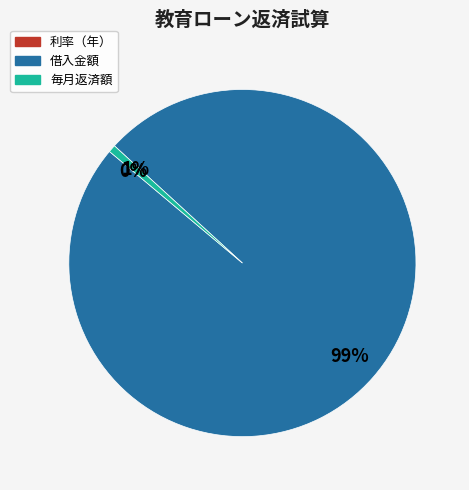

Is there a majority slice in this chart?

Yes